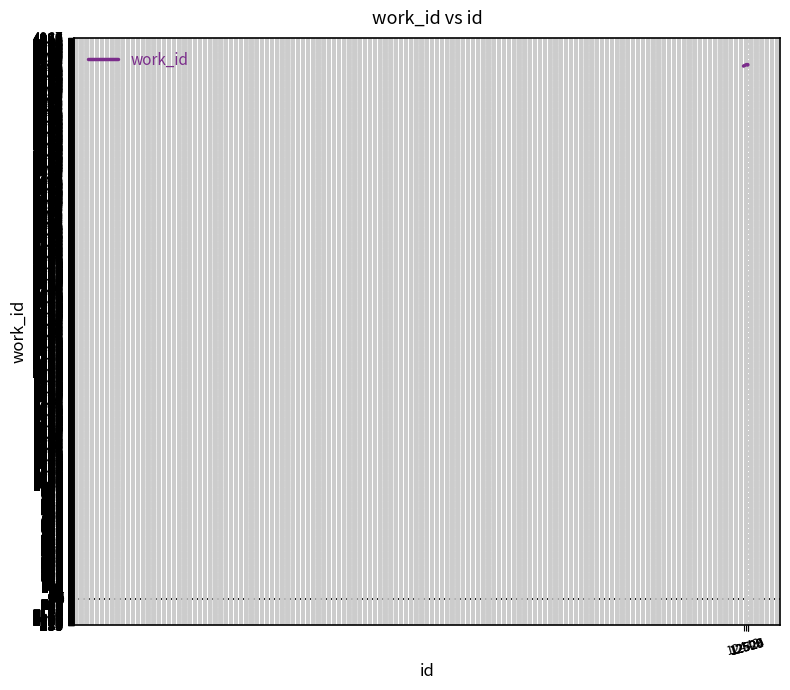

What is the difference between the maximum and minimum values?

13